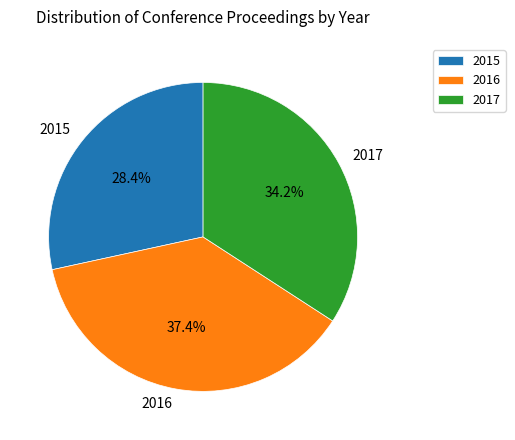

How many segments does this pie chart have?

3